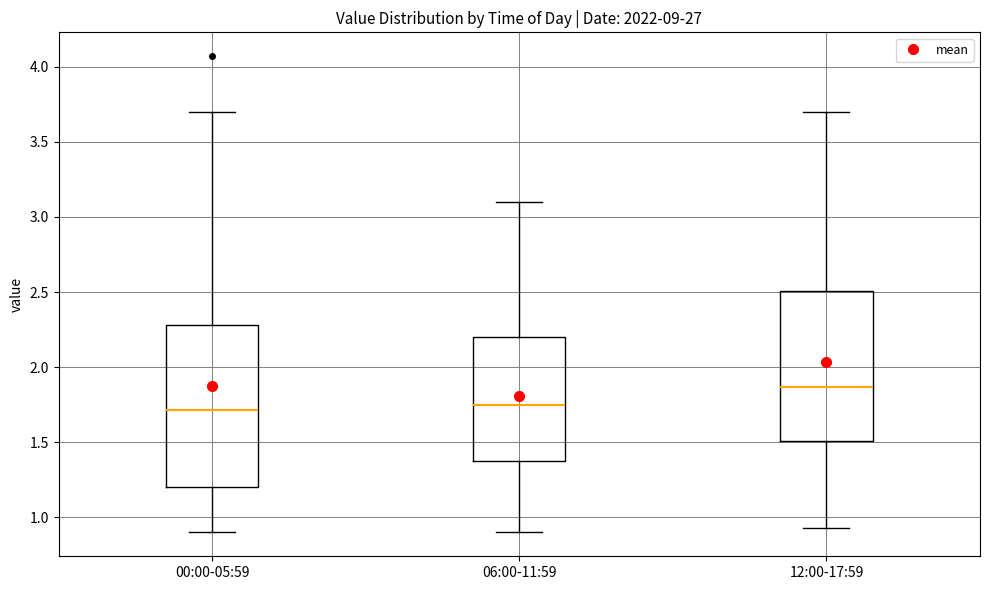

Reading left to right, read every box against the y-axis: the position of its median line, the range the box covers, and the ends of its whiskers. The values are not printed on the chart, so give them approximately, as read against the axis.

00:00-05:59: median 1.70, box 1.20 to 2.30, whiskers 0.90 to 3.70
06:00-11:59: median 1.75, box 1.40 to 2.20, whiskers 0.90 to 3.10
12:00-17:59: median 1.85, box 1.50 to 2.50, whiskers 0.95 to 3.70